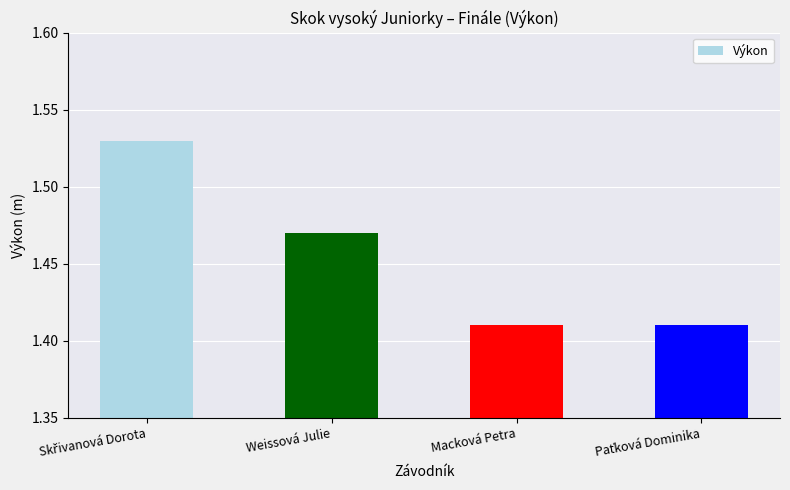

What is the difference between the maximum and second lowest values?

0.1